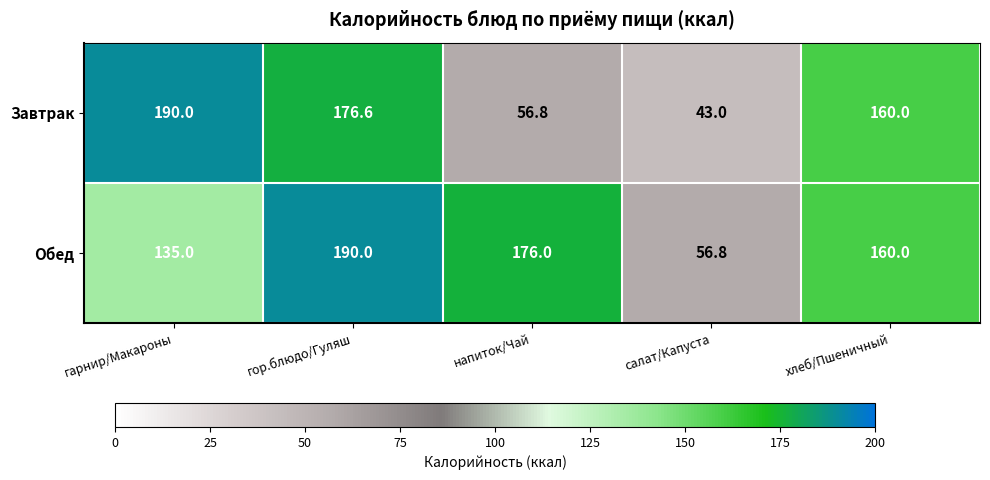

Which series has the largest total across all categories?

Обед